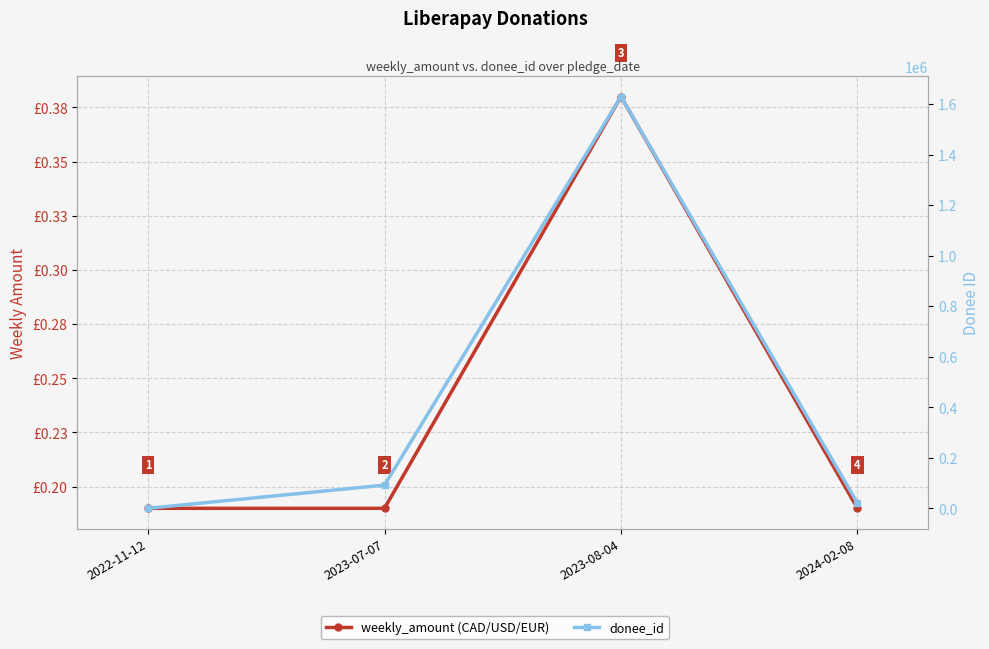

What position from the right is 2023-08-04?

2